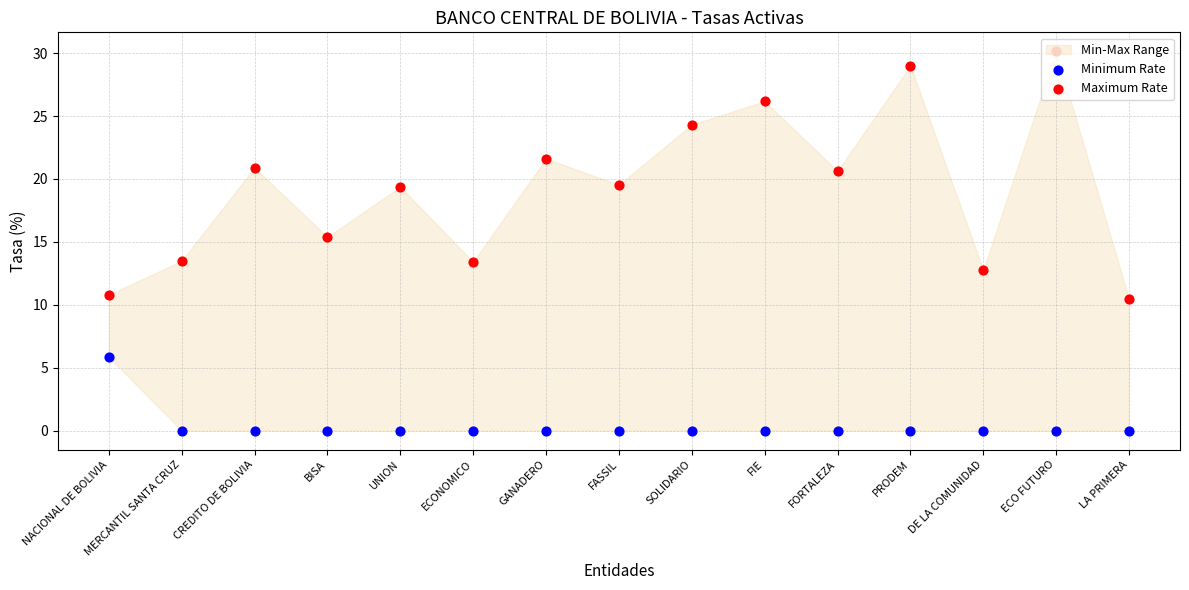

Which series reaches the minimum Y coordinate?

Minimum Rate